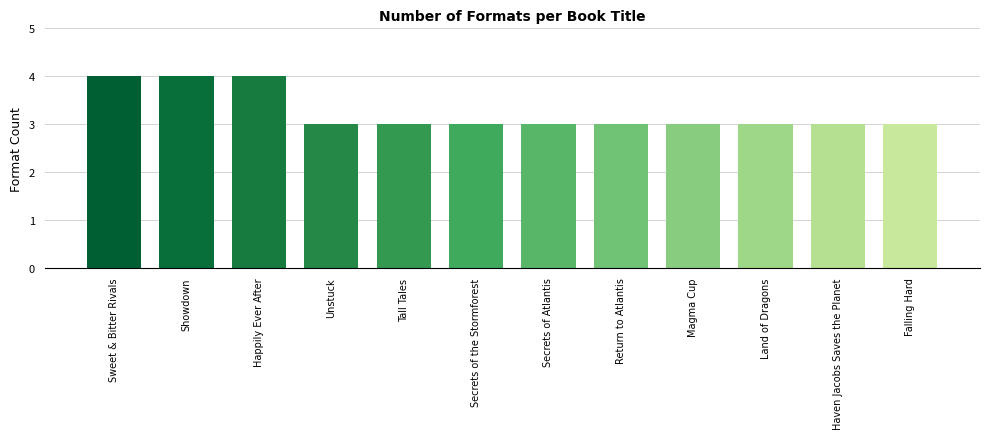

The chart shows a value of 3 at Secrets of Atlantis. True or false?

True